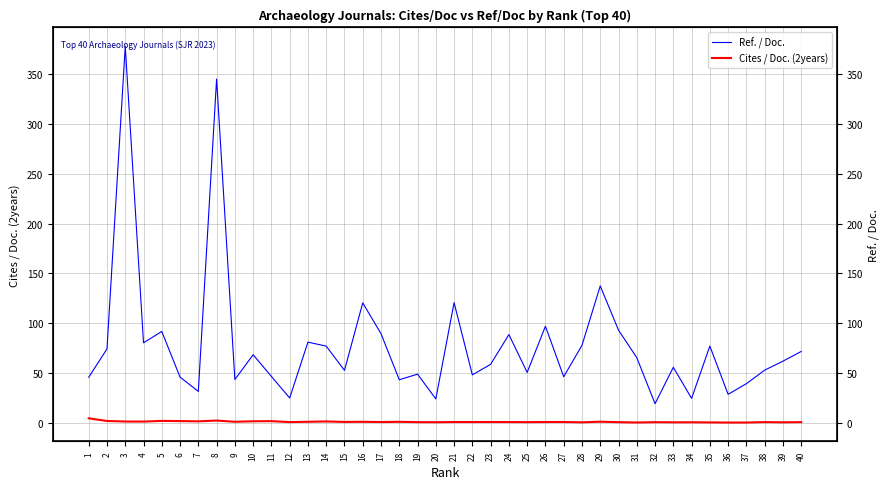

Rank the series by their maximum value, from highest to lowest.

Ref. / Doc., Cites / Doc. (2years)